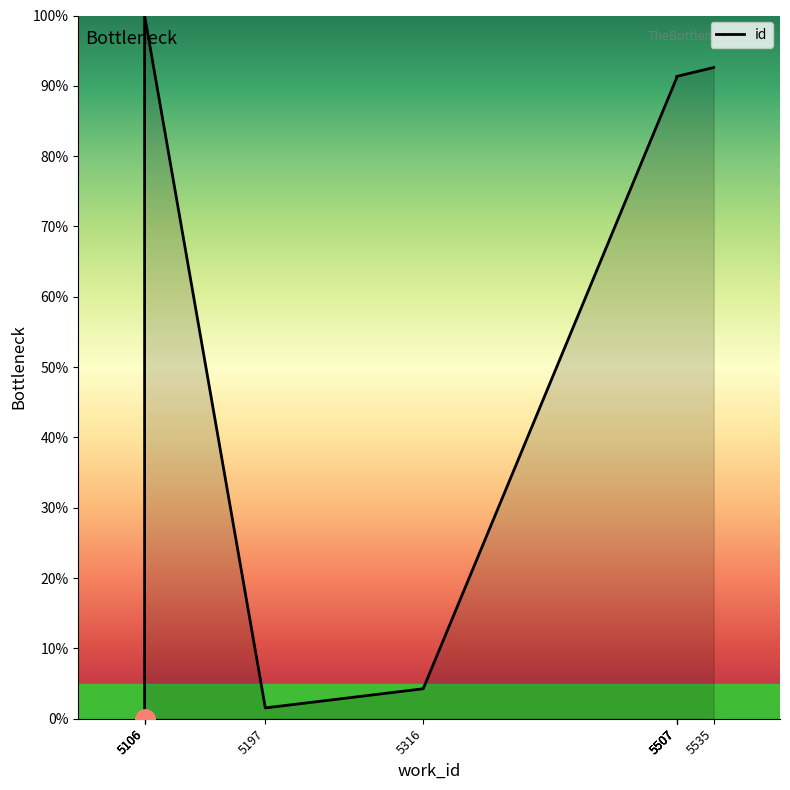

What is the greatest value displayed?

100.0